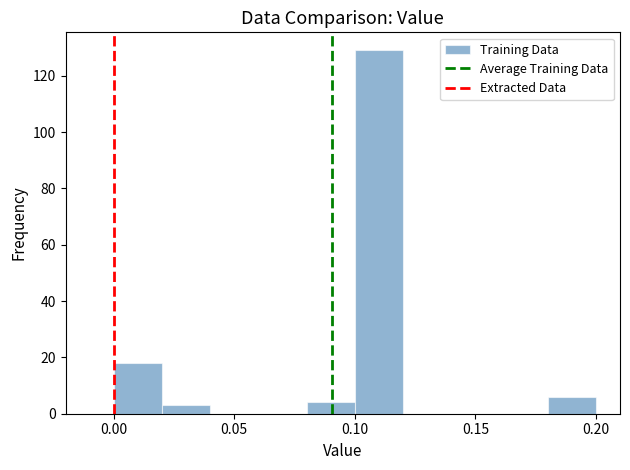

Over which range of the x-axis is the bar tallest?

0.10 to 0.12